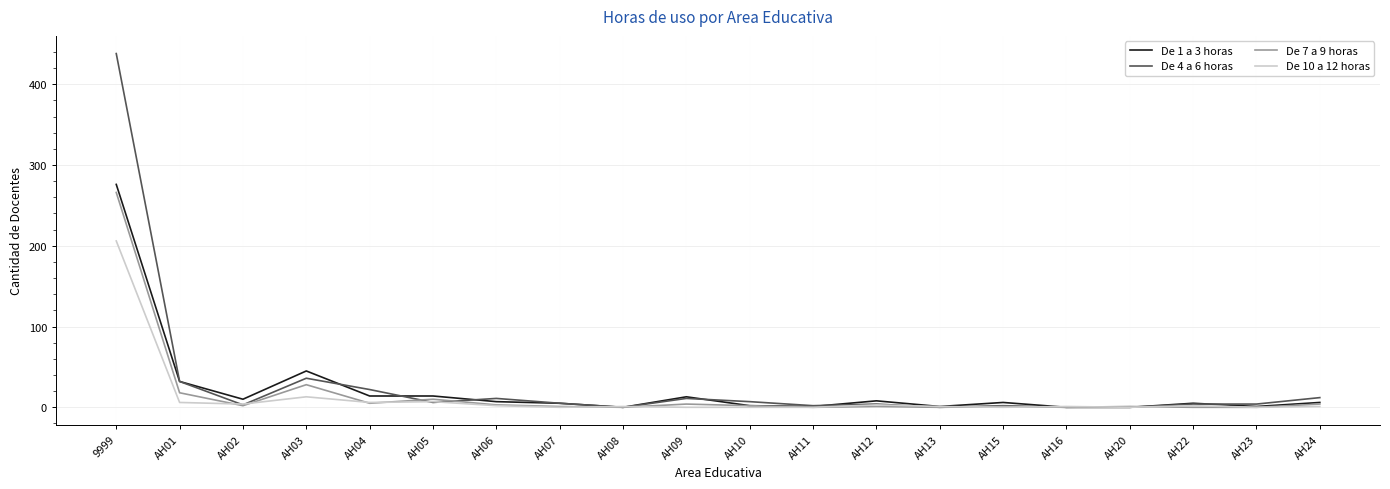

What is the total value across all series at 9999?

1186